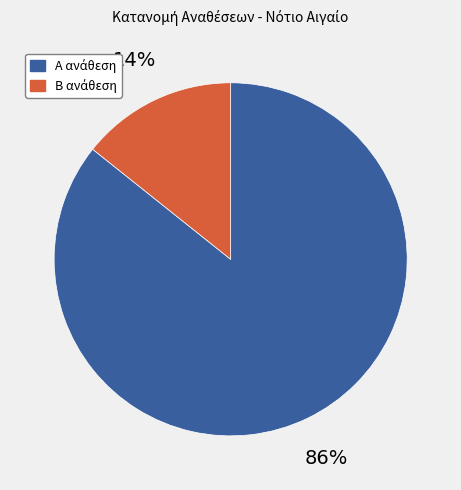

To the nearest percent, what is the average slice percentage?

50%